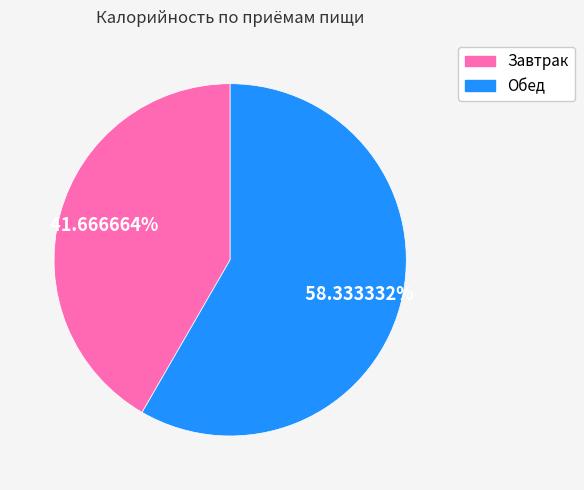

Approximately how many times larger is the value at Обед compared to Завтрак?

1.4